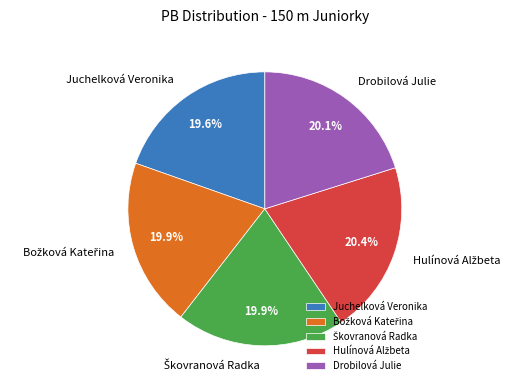

Is there a majority slice in this chart?

No